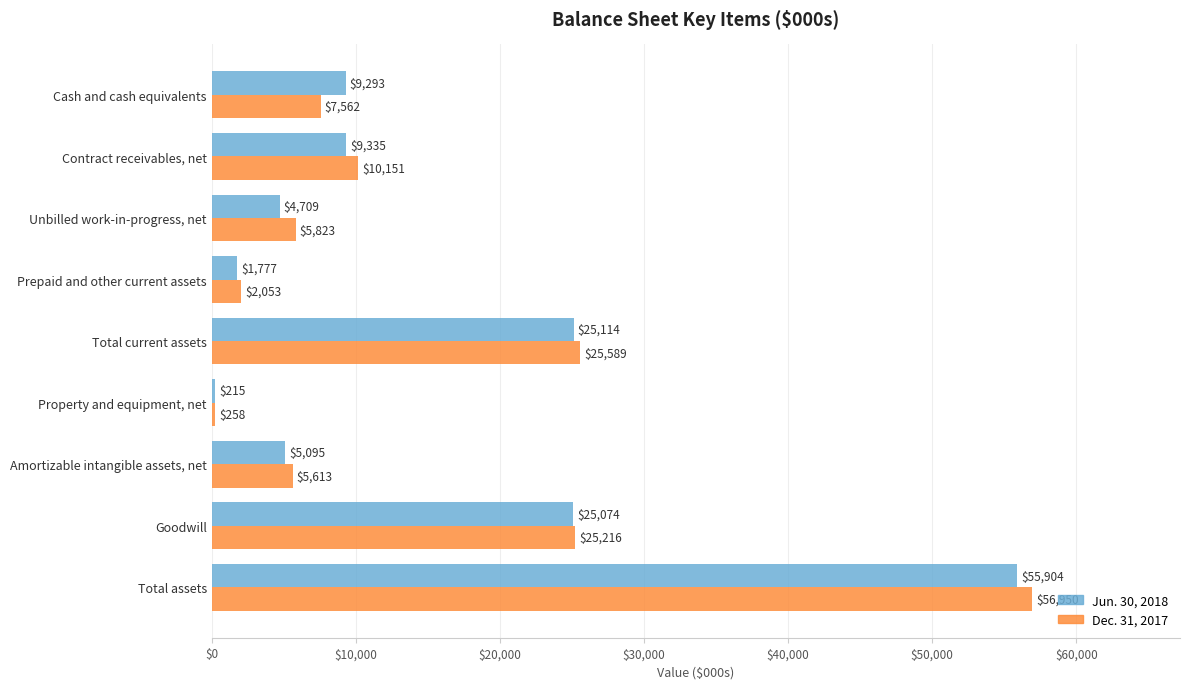

At which category does the chart reach its peak across all series?

Total assets